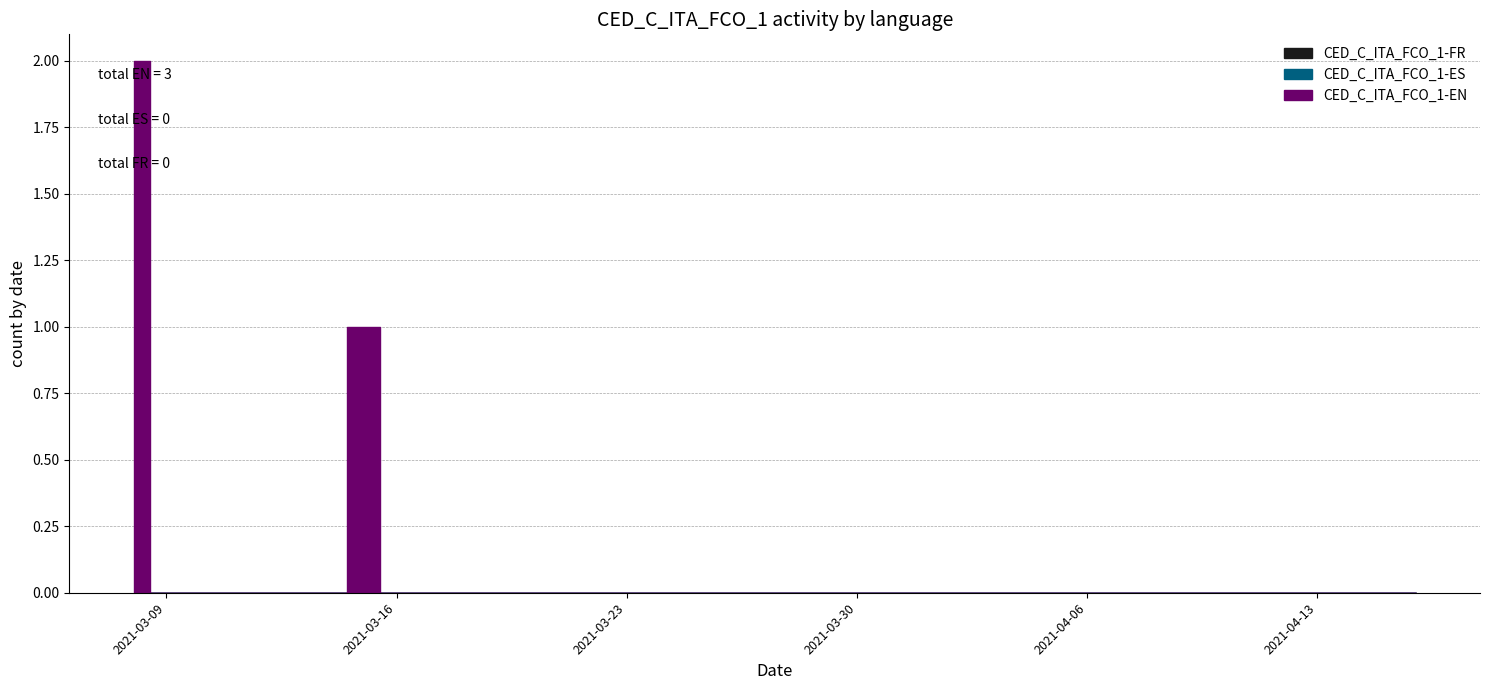

What are all the series names shown in the legend?

CED_C_ITA_FCO_1-EN, CED_C_ITA_FCO_1-ES, CED_C_ITA_FCO_1-FR